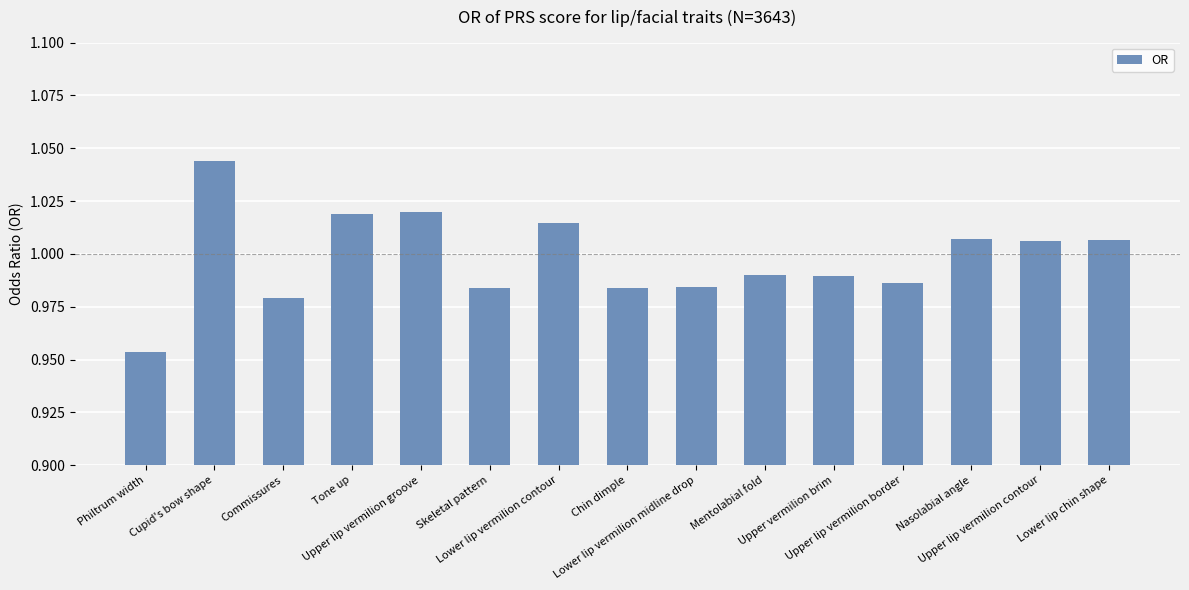

What is the sum of all values?

15.0